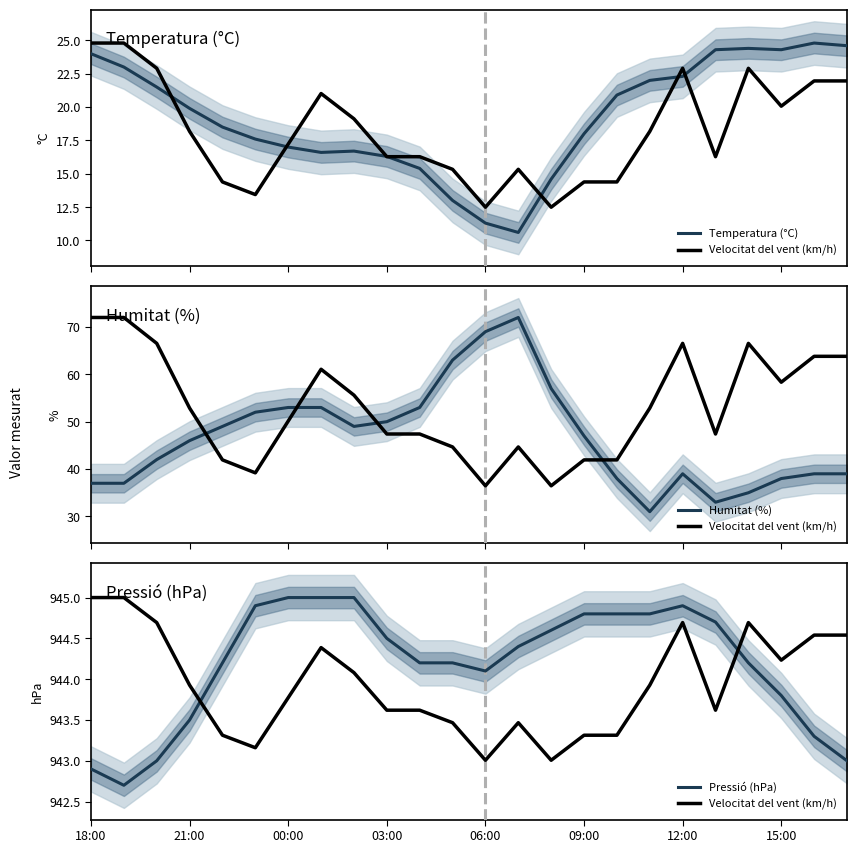

Between 00:00 and 16, which series saw the biggest shift?

Humitat (%)